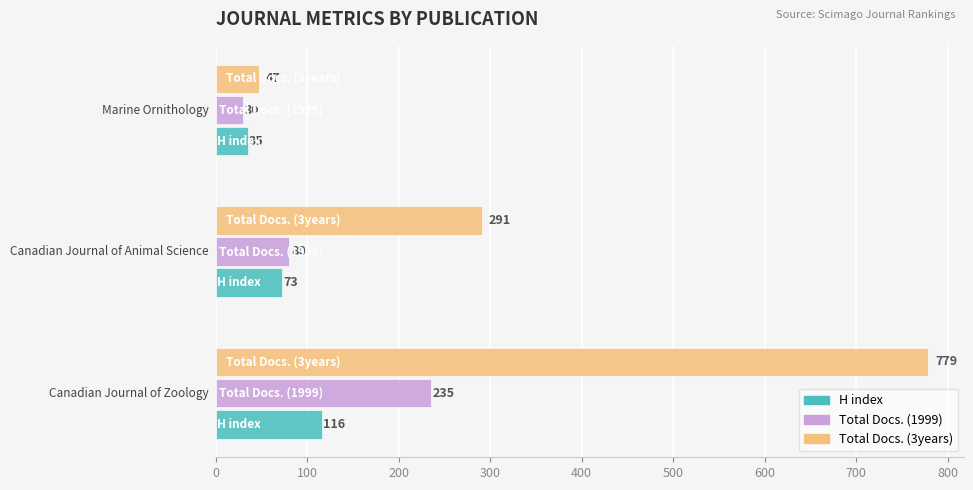

What is the difference between the maximum and minimum values in the H index series?

81